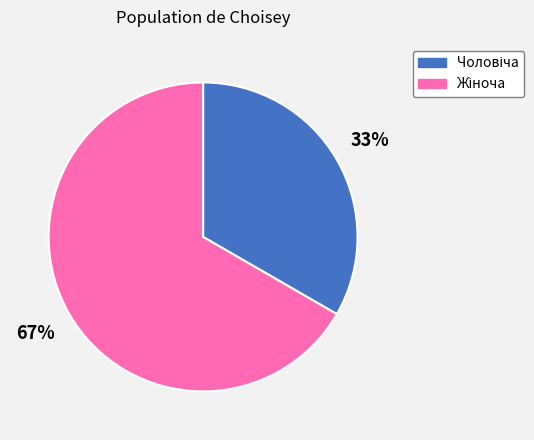

Is there a majority slice in this chart?

Yes